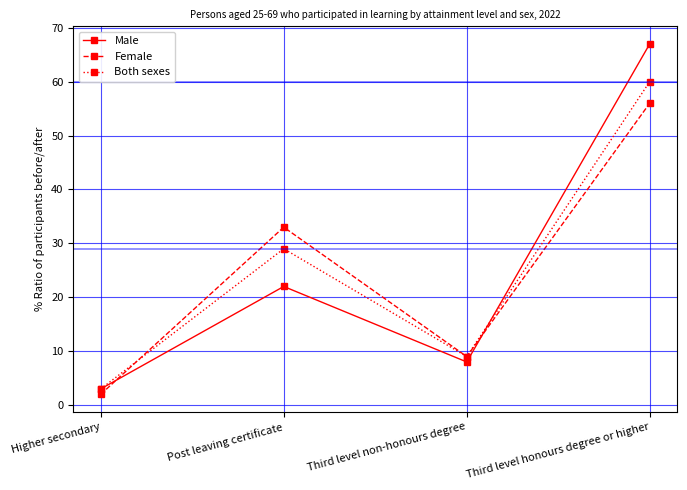

Where do Both sexes and Female first cross each other?

Higher secondary and Post leaving certificate